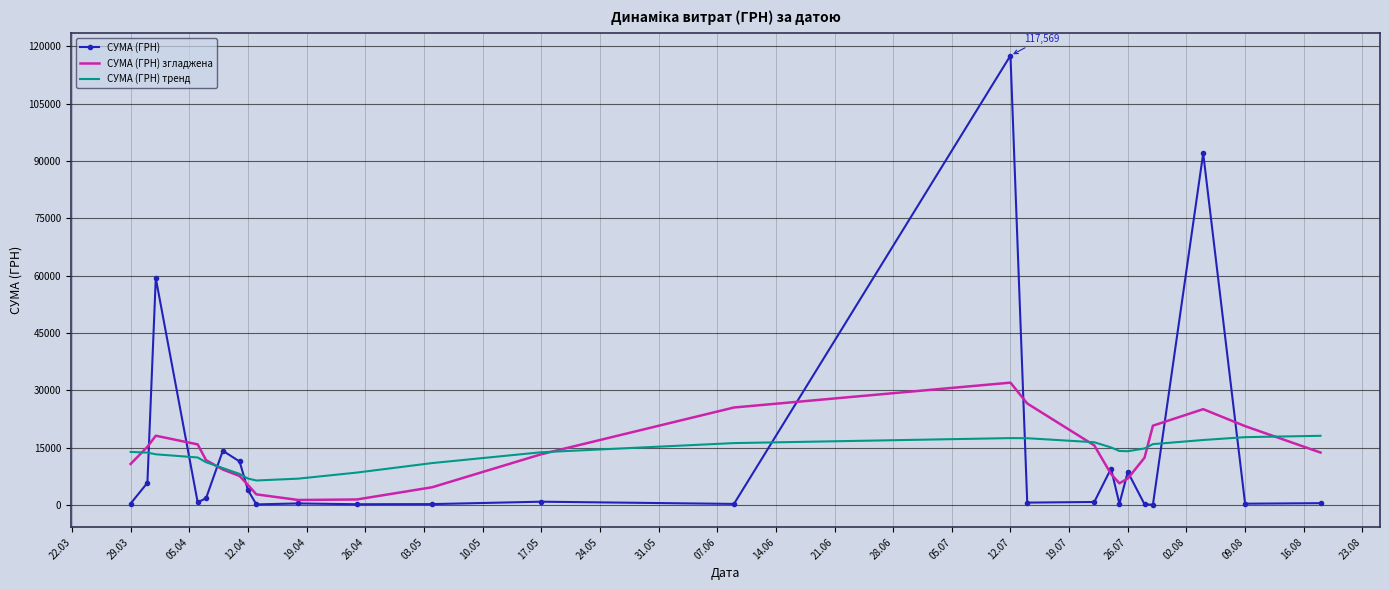

Which series has the widest spread of values?

СУМА (ГРН)